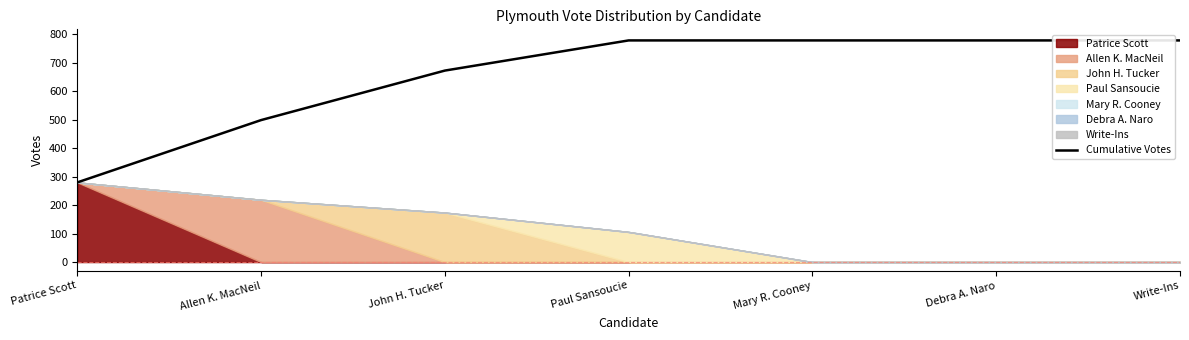

What value does the data have at Allen K. MacNeil?

499